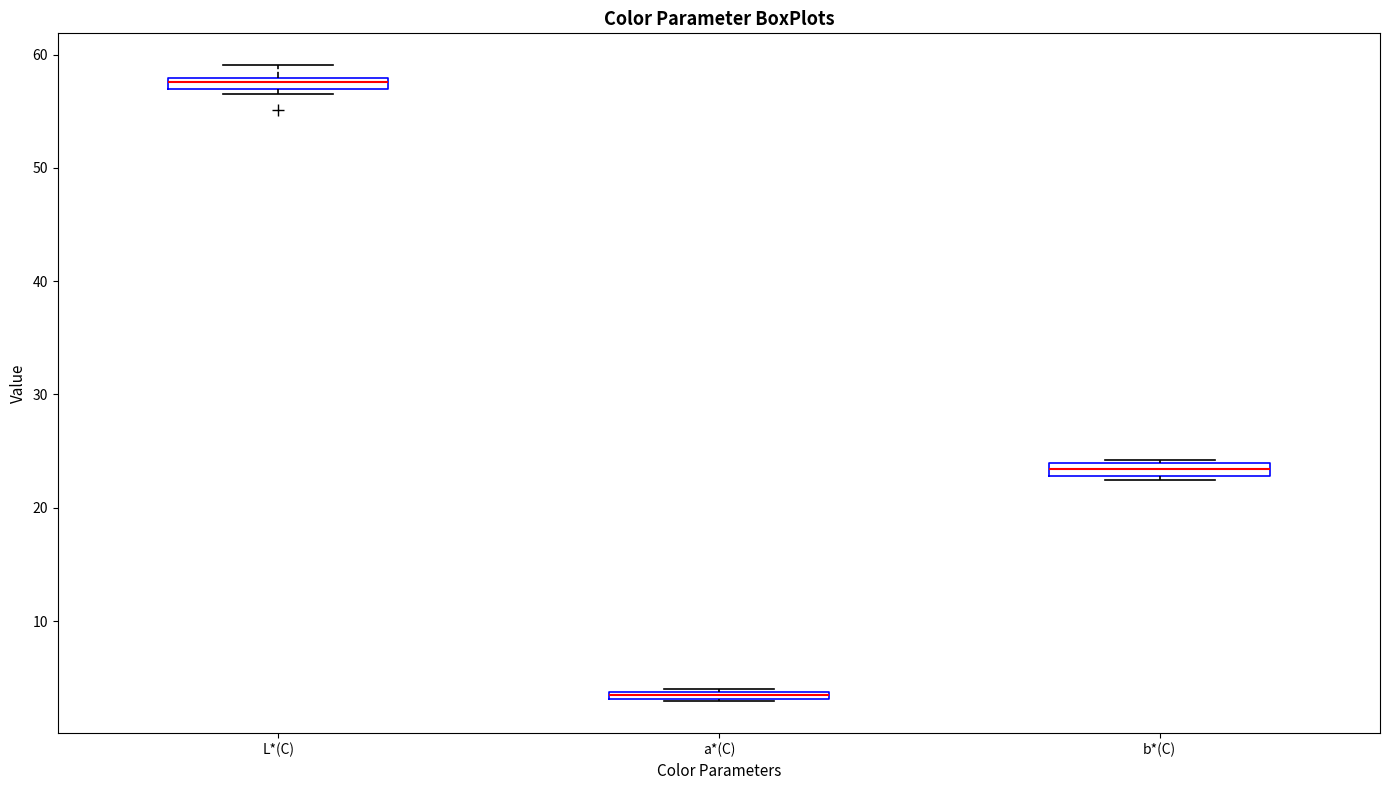

Where is the lower edge of the box for L*(C) on the y-axis? The values are not printed on the chart, so give them approximately, as read against the axis.

57